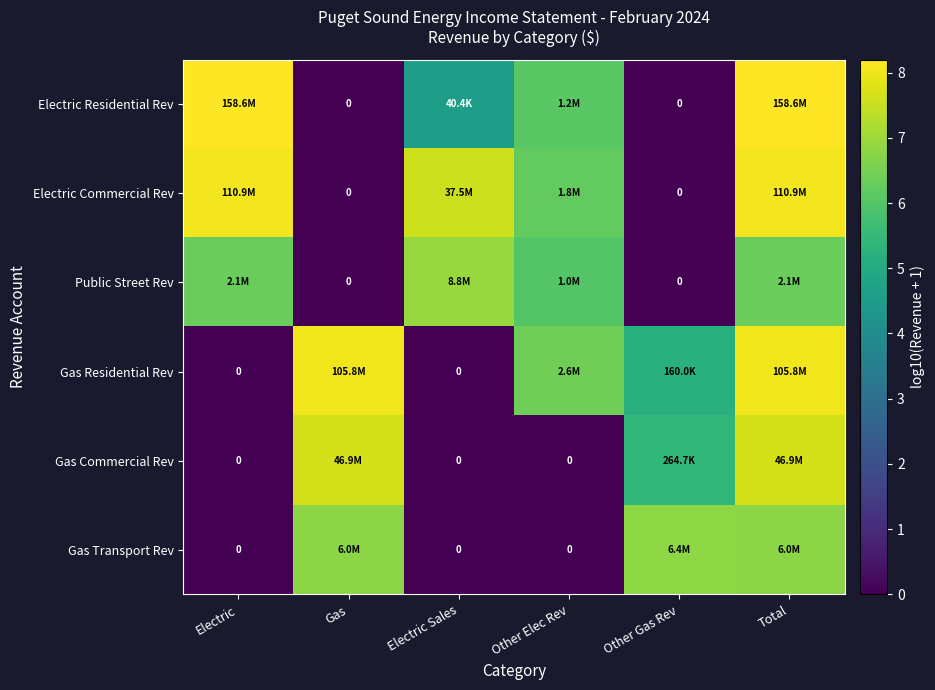

Is it true that Electric Commercial Rev equals 0.0 at Other Gas Rev?

True